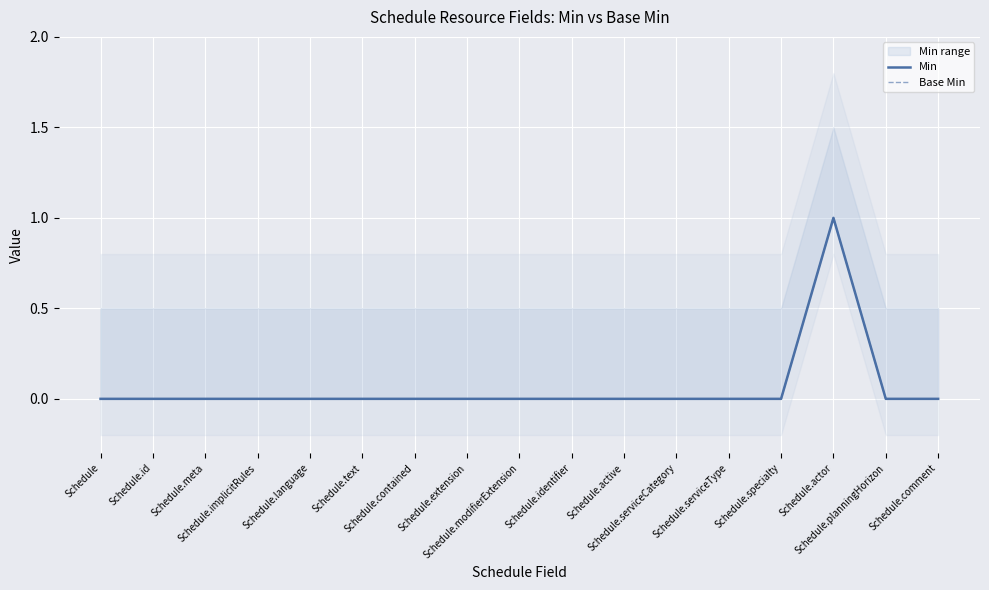

At which category does the chart reach its peak across all series?

Schedule.actor